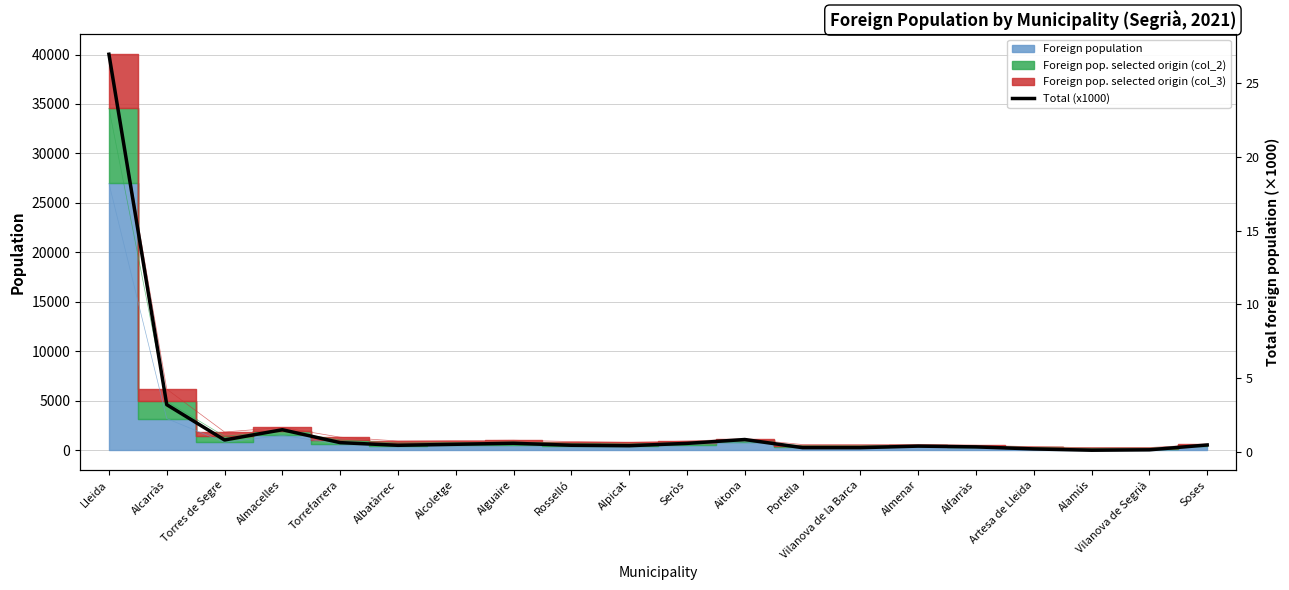

Which has a higher value, Rosselló or Torres de Segre?

Torres de Segre